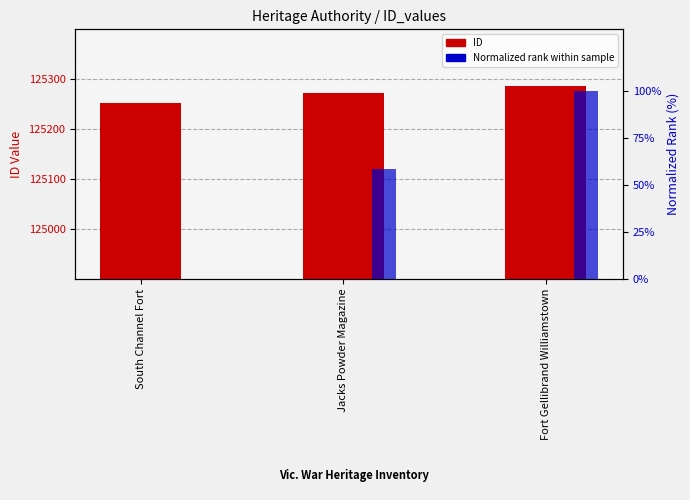

Which category has the lowest value across all series?

South Channel Fort